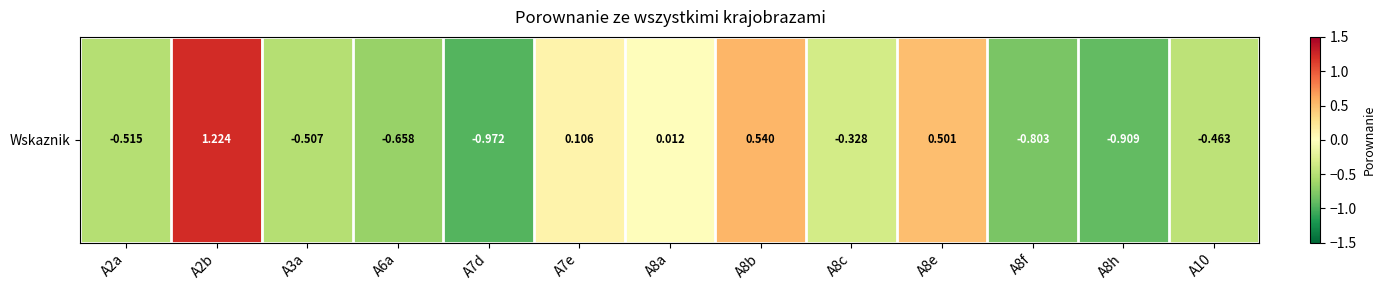

At which category does the chart reach its peak across all series?

A2b